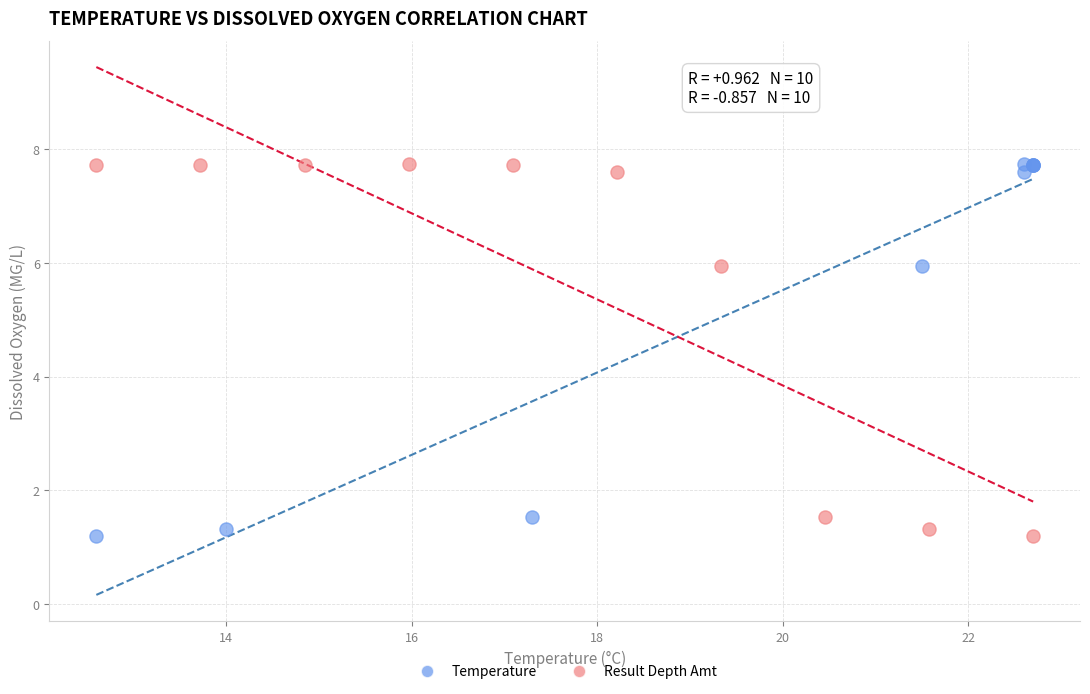

What are all the series names shown in the legend?

Temperature, Result Depth Amt